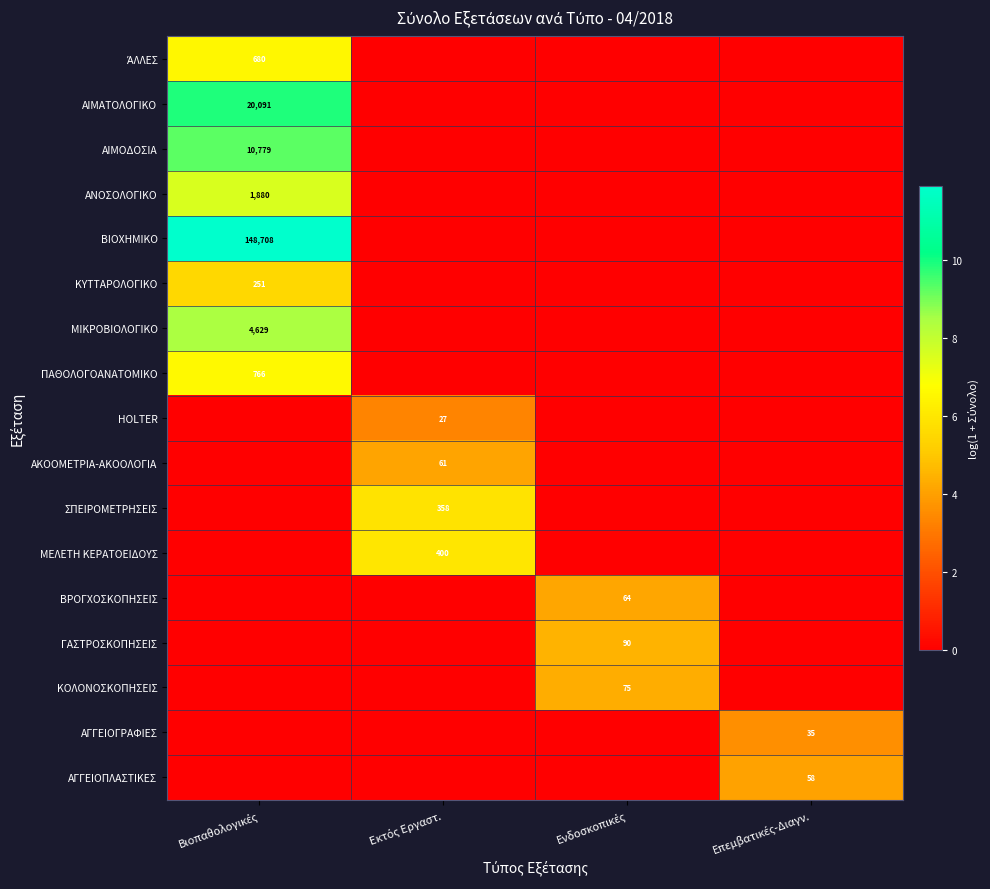

Is it true that ΑΝΟΣΟΛΟΓΙΚΟ equals 7.5 at Βιοπαθολογικές?

True